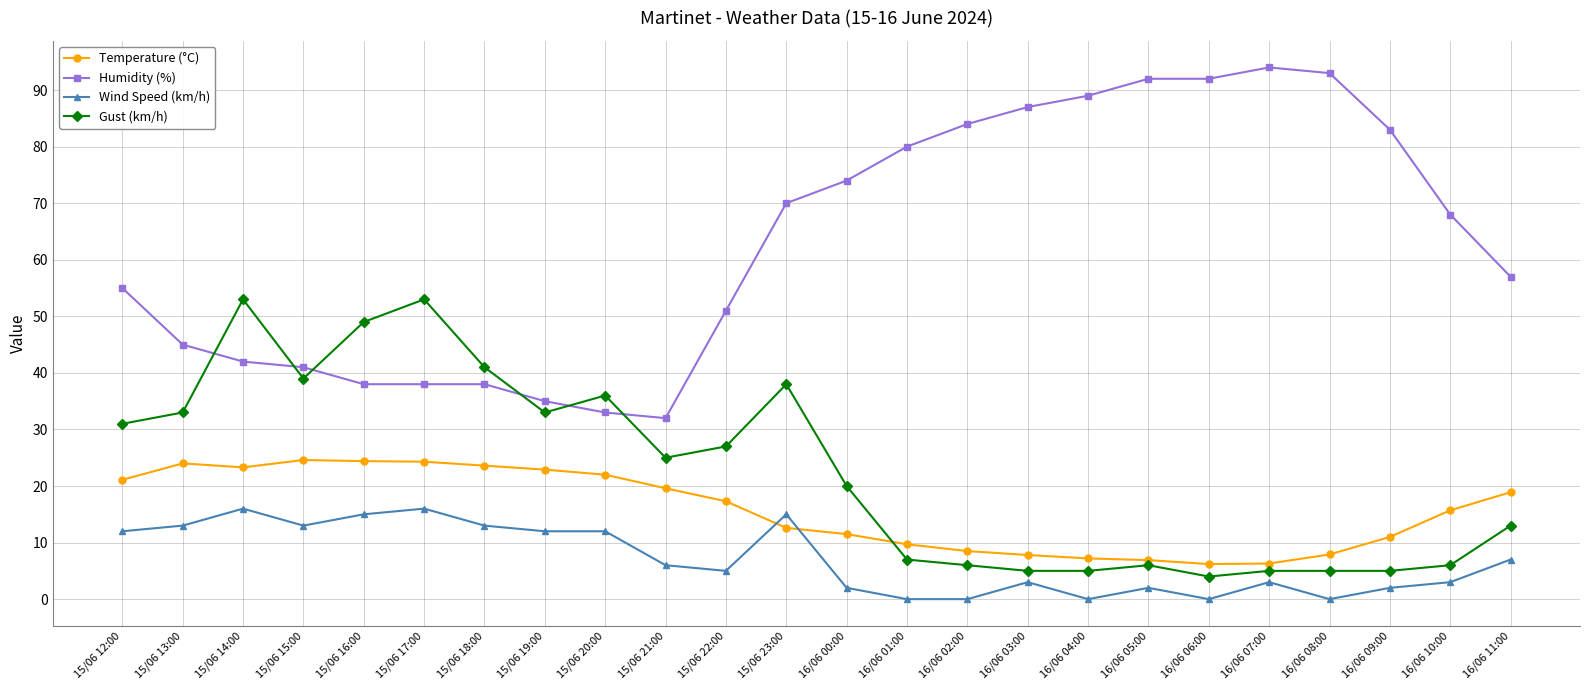

What are all the series names shown in the legend?

Temperature (°C), Humidity (%), Wind Speed (km/h), Gust (km/h)